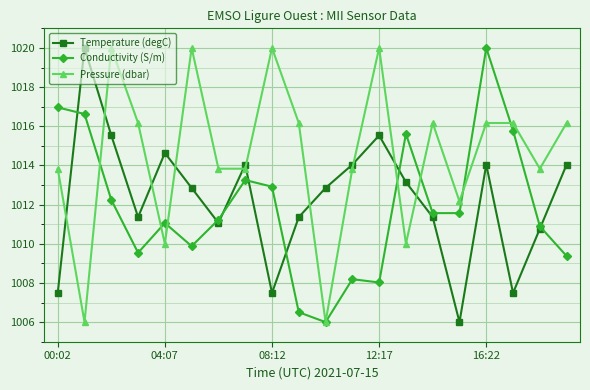

How many categories are shown in the chart?

20